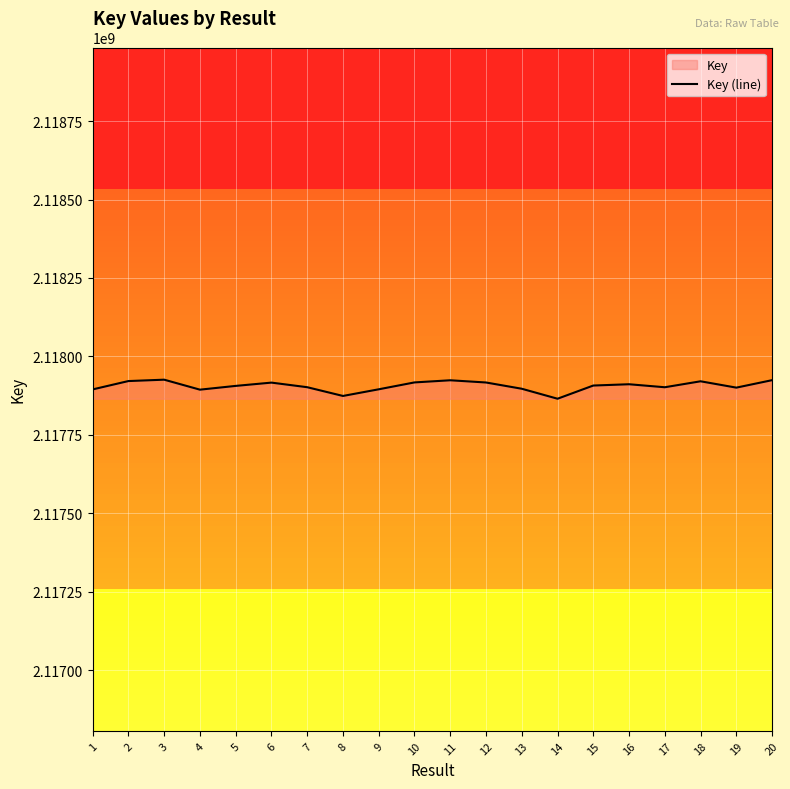

How many lines are shown in the chart?

1